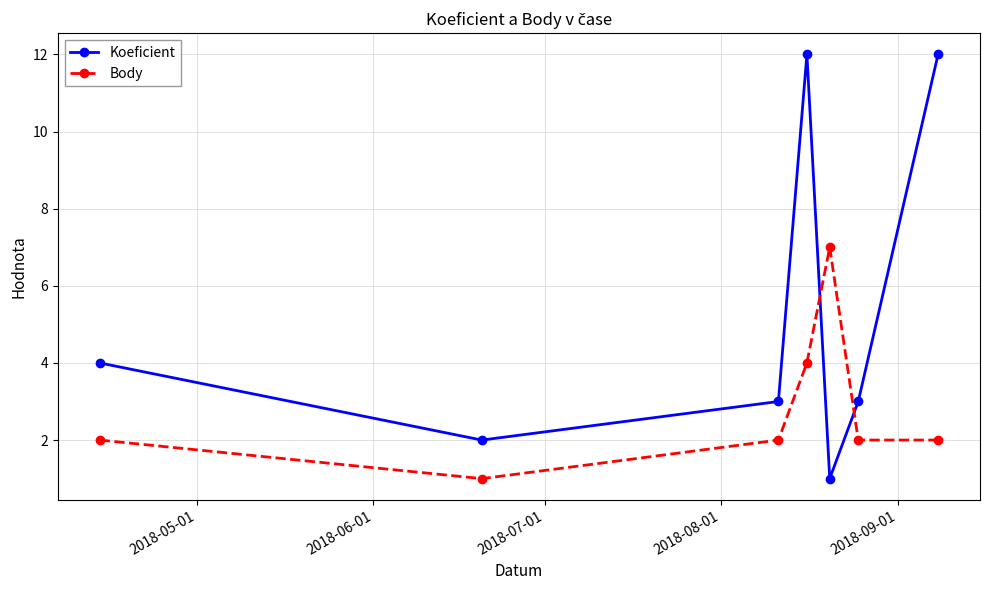

Which series has the largest range (max minus min)?

Koeficient